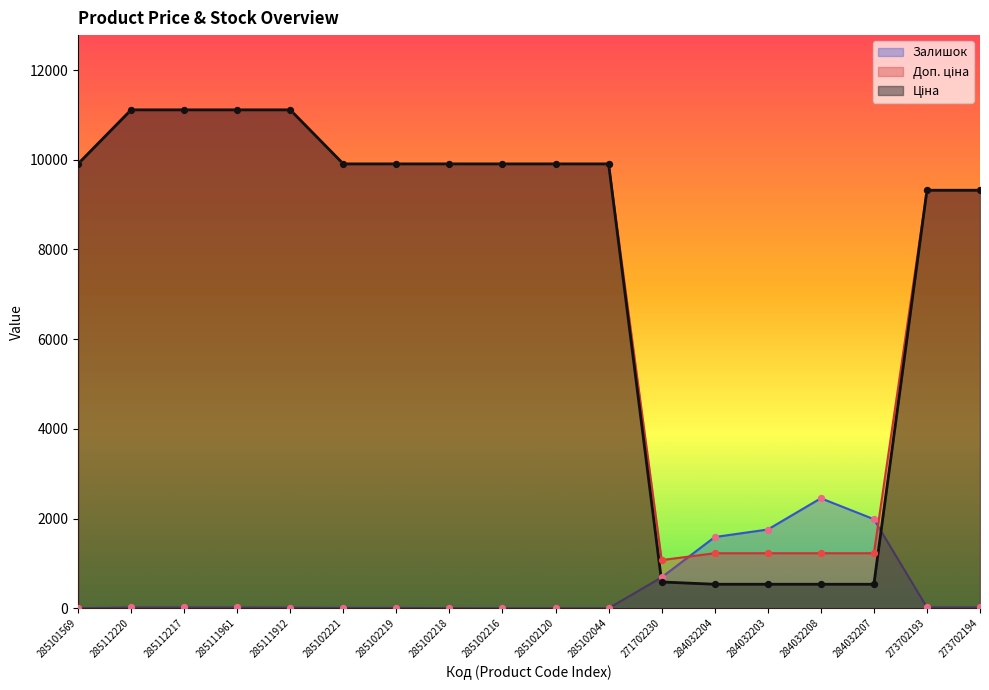

What are all the series names shown in the legend?

Ціна, Доп. ціна, Залишок